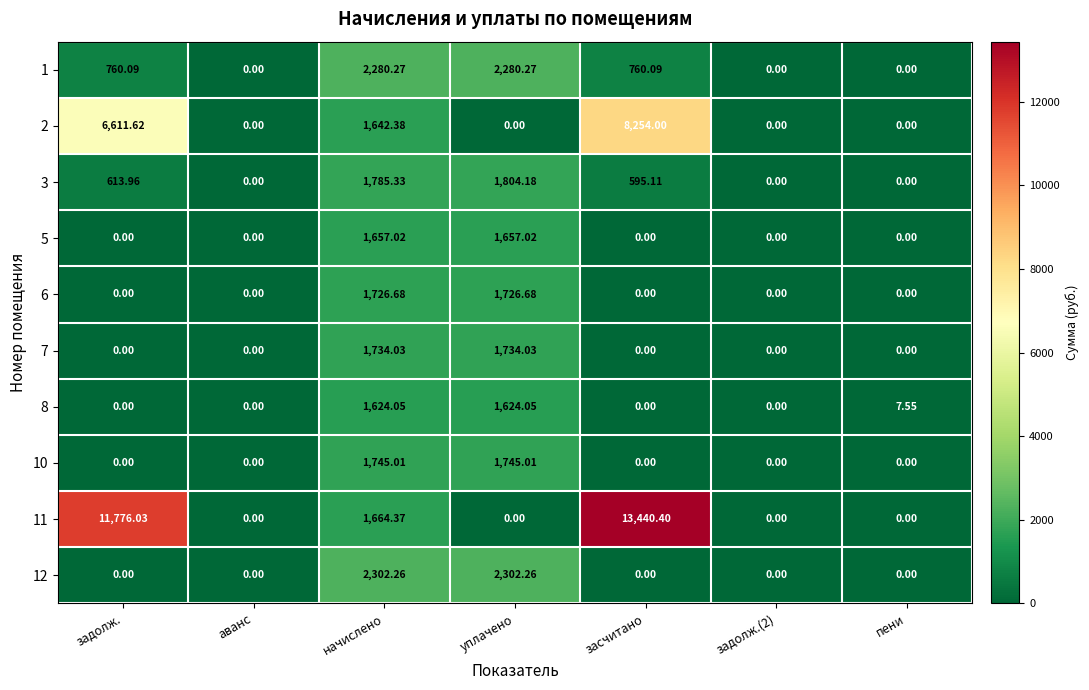

At which category is the sum across all series the highest?

засчитано